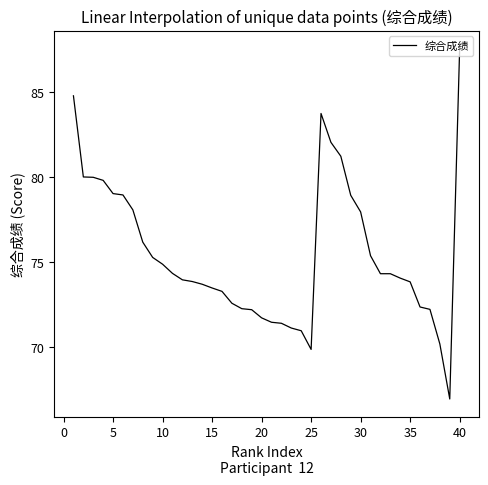

What is the minimum value shown in the chart?

66.9